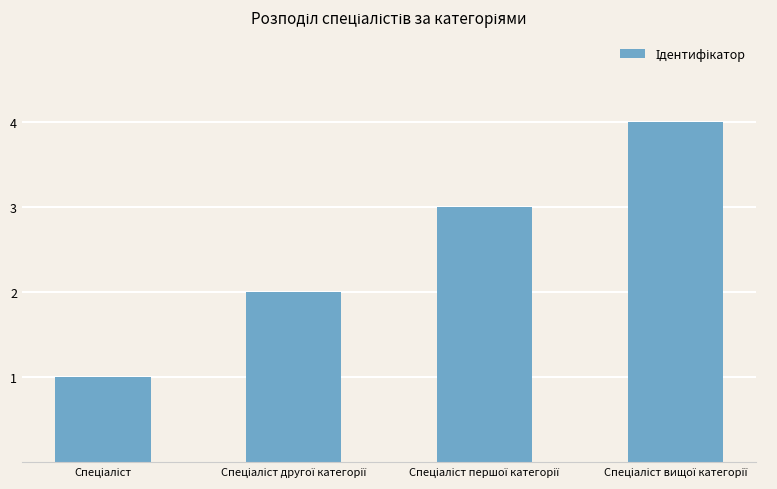

What is the sum of all values?

10